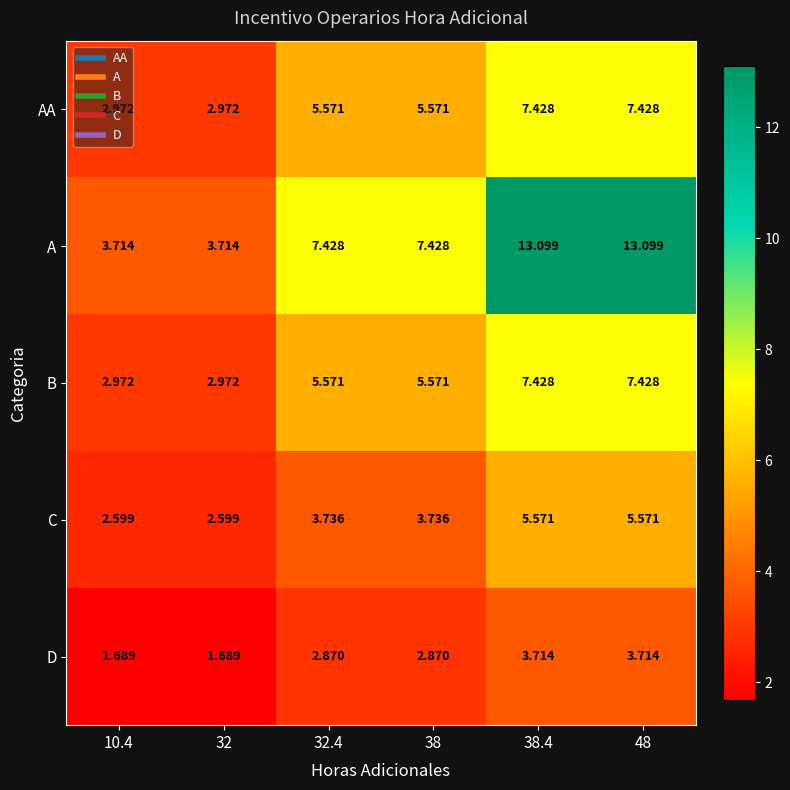

Is the value of C at 38 greater than the value of AA at 32?

Yes